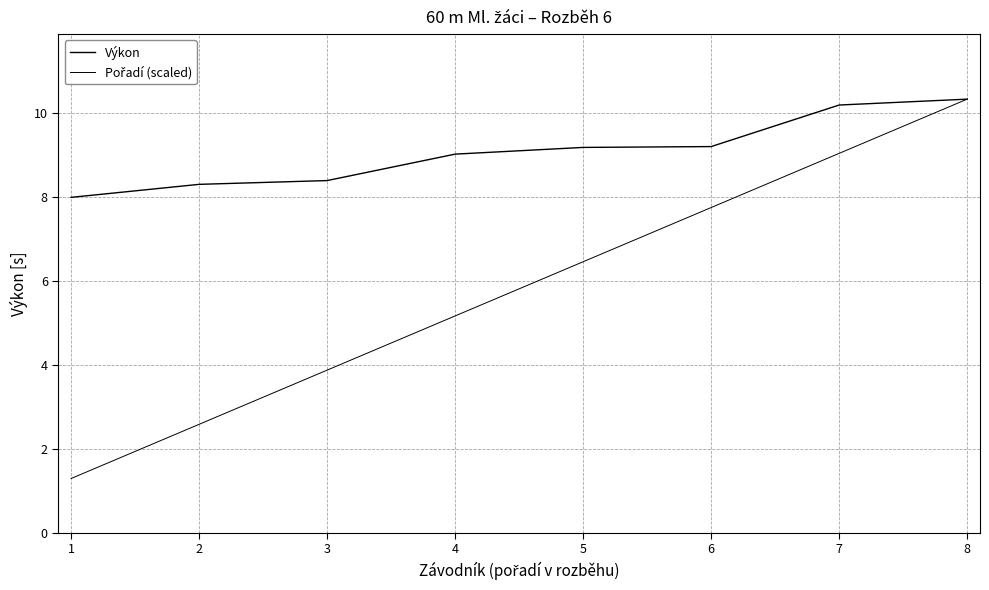

What is the difference between the maximum and minimum values in the Výkon series?

2.3